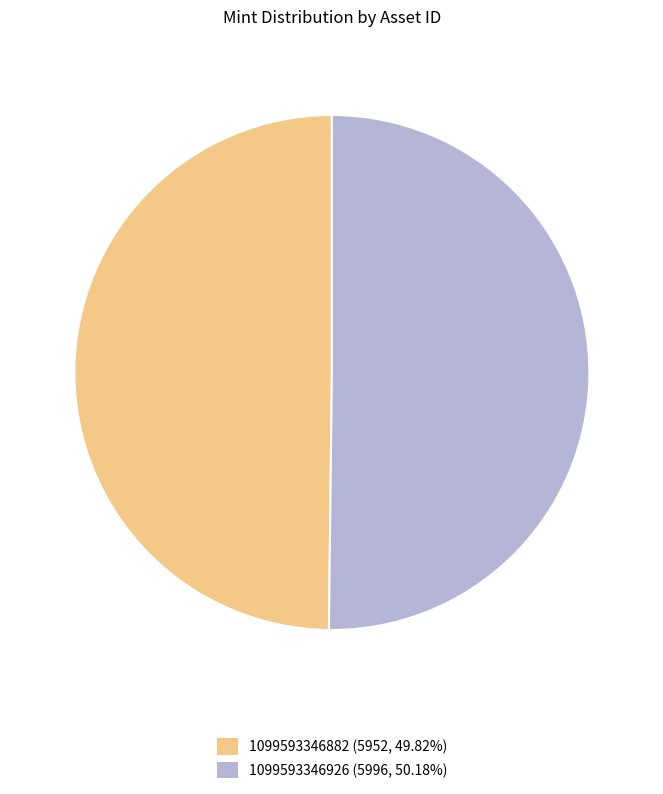

Combined, do 1099593346926 (5996, 50.18%) and 1099593346882 (5952, 49.82%) account for over 50%?

Yes